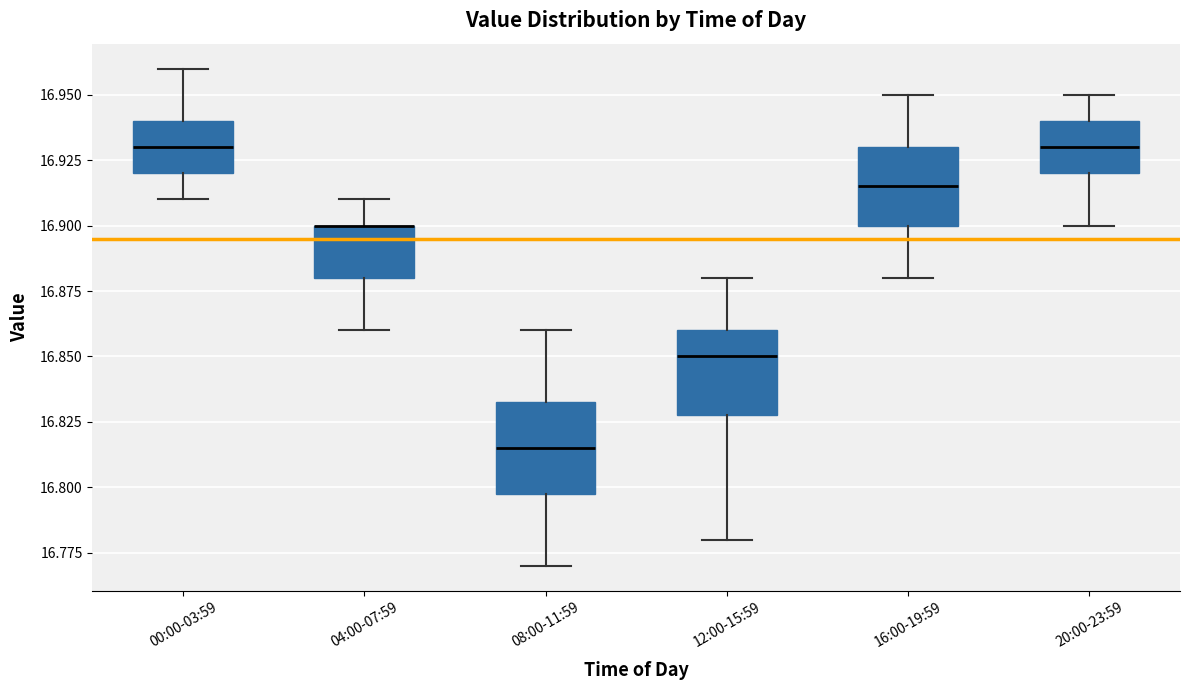

Reading left to right, read every box against the y-axis: the position of its median line, the range the box covers, and the ends of its whiskers. The values are not printed on the chart, so give them approximately, as read against the axis.

00:00-03:59: median 16.930, box 16.920 to 16.940, whiskers 16.910 to 16.960
04:00-07:59: median 16.900 (drawn on the box's upper edge), box 16.880 to 16.900, whiskers 16.860 to 16.910
08:00-11:59: median 16.815, box 16.800 to 16.835, whiskers 16.770 to 16.860
12:00-15:59: median 16.850, box 16.830 to 16.860, whiskers 16.780 to 16.880
16:00-19:59: median 16.915, box 16.900 to 16.930, whiskers 16.880 to 16.950
20:00-23:59: median 16.930, box 16.920 to 16.940, whiskers 16.900 to 16.950